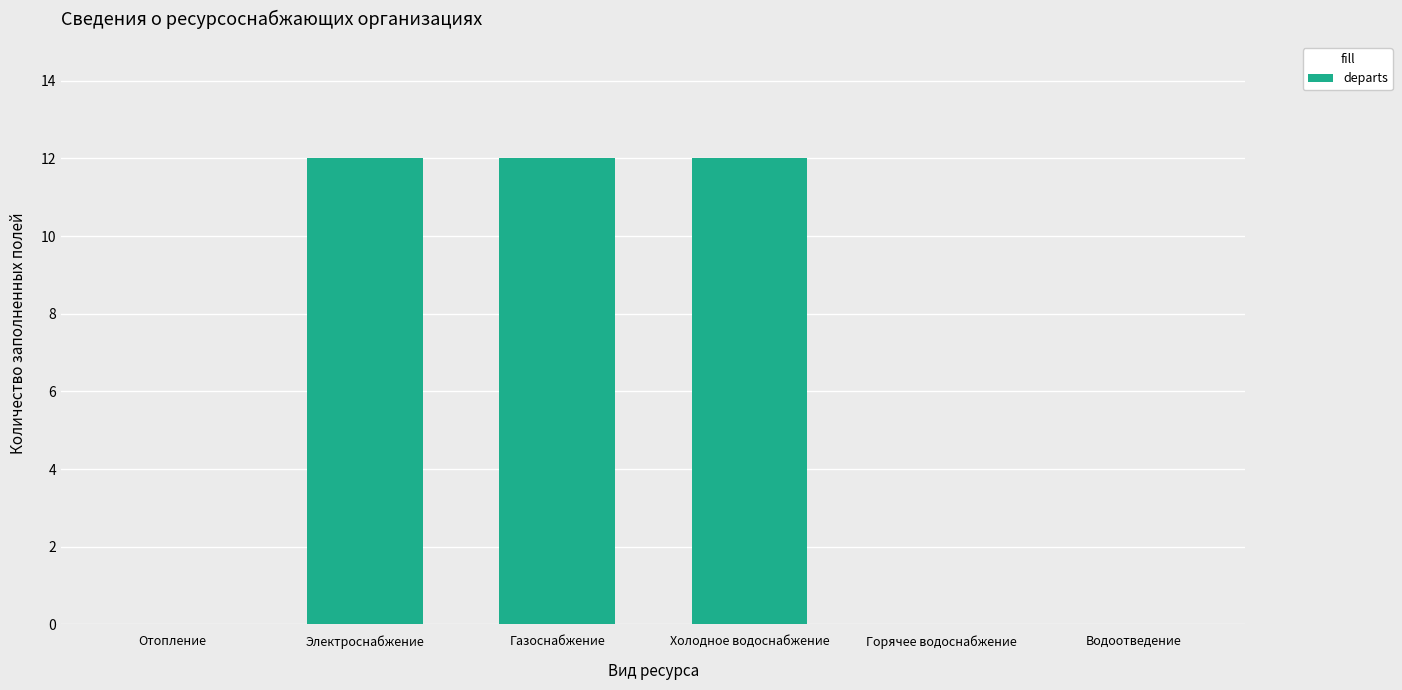

What is the sum of the values at Газоснабжение and Электроснабжение?

24